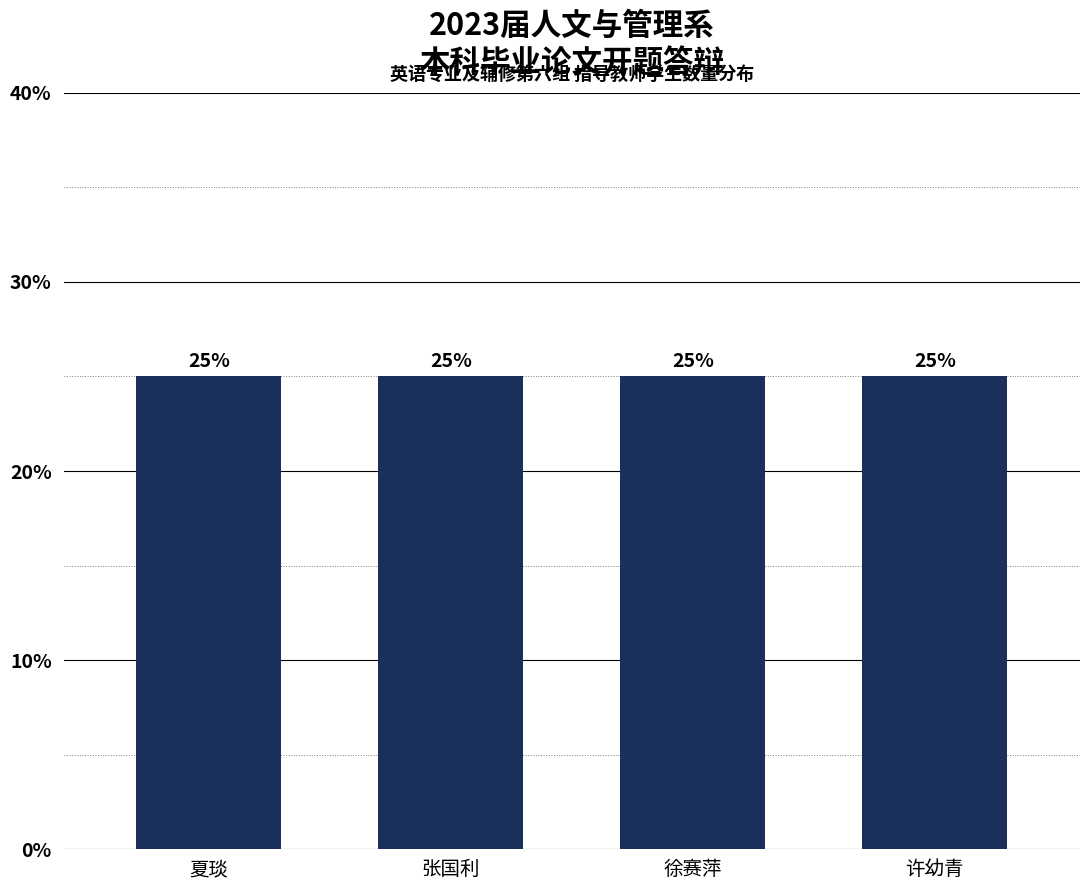

Count the number of data series in this chart.

1